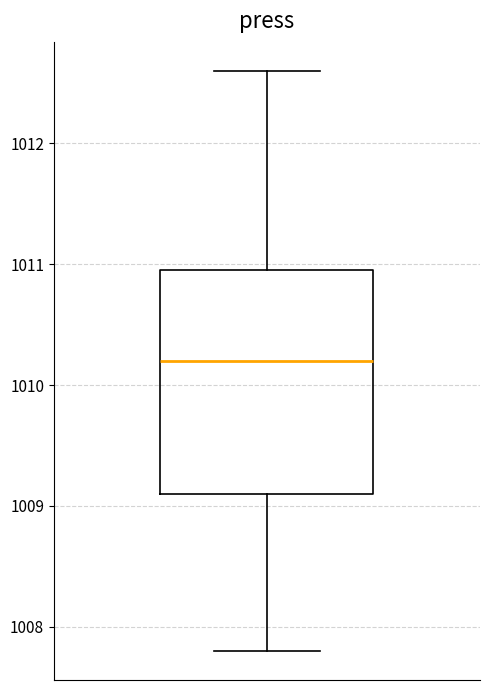

Read this box plot against the y-axis: the position of the median line, the range covered by the box, and the ends of both whiskers. The values are not printed on the chart, so give them approximately, as read against the axis.

median 1010.2, box 1009.1 to 1011.0, whiskers 1007.8 to 1012.6